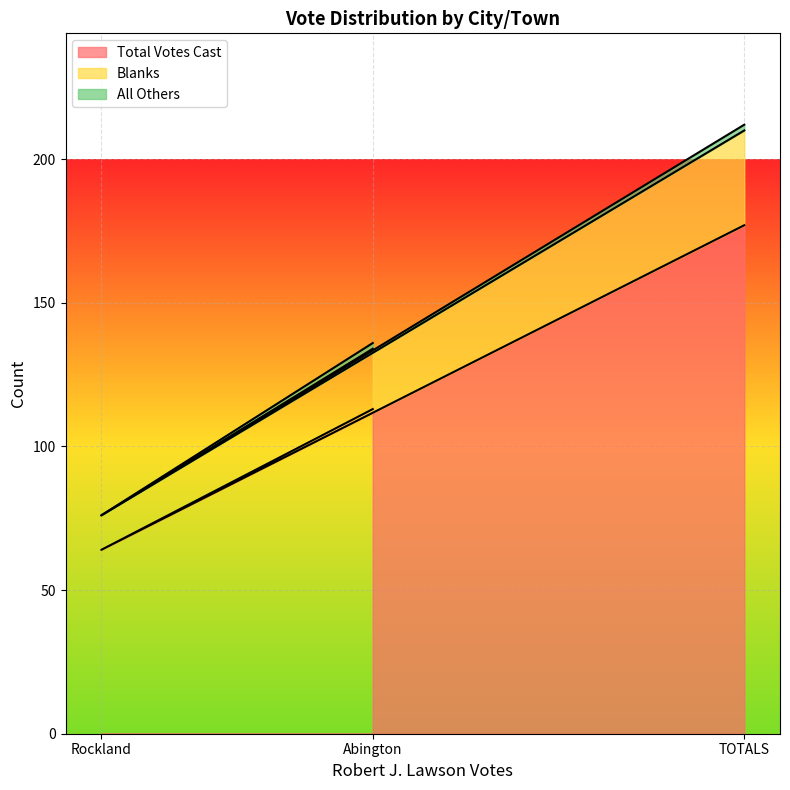

True or false: Total Votes Cast has a value of 83 at TOTALS.

False